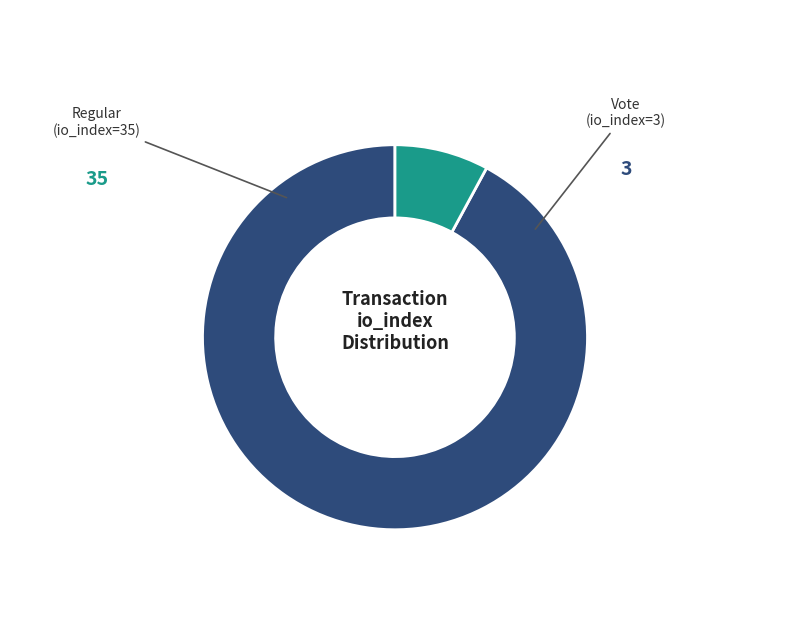

Is there a majority slice in this chart?

Yes